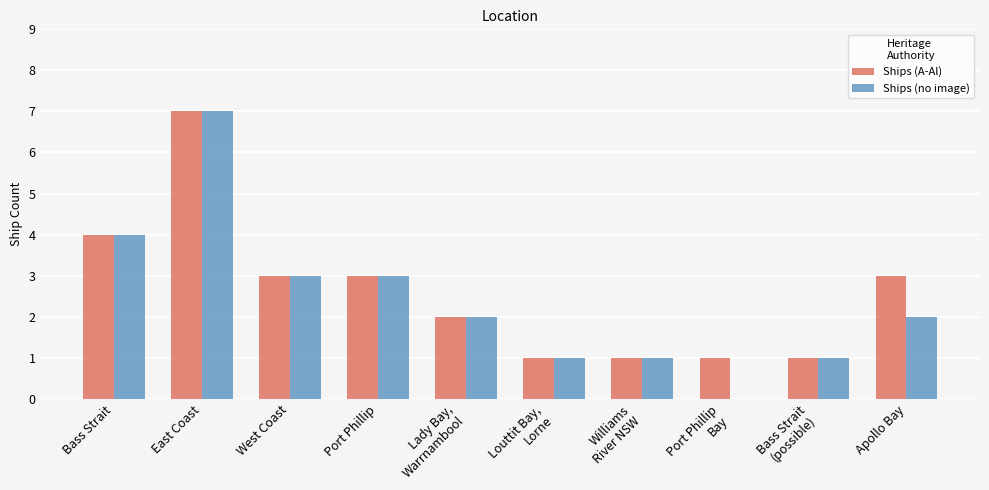

True or false: Ships (no image) has a value of 3 at West Coast.

True